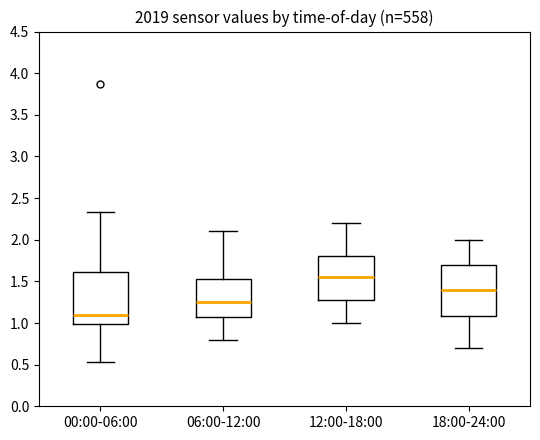

Reading left to right, transcribe this box plot: for each box, give where its median line is, the range the box spans, and where its two whiskers end, as read against the y-axis. The values are not printed on the chart, so give them approximately, as read against the axis.

00:00-06:00: median 1.10, box 1.00 to 1.60, whiskers 0.55 to 2.35
06:00-12:00: median 1.25, box 1.10 to 1.55, whiskers 0.80 to 2.10
12:00-18:00: median 1.55, box 1.30 to 1.80, whiskers 1.00 to 2.20
18:00-24:00: median 1.40, box 1.10 to 1.70, whiskers 0.70 to 2.00